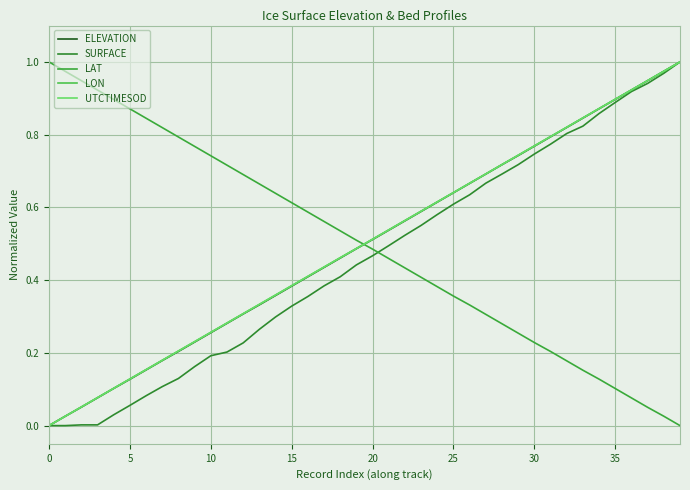

What is the difference between the second highest and second lowest values in the LAT series?

0.9